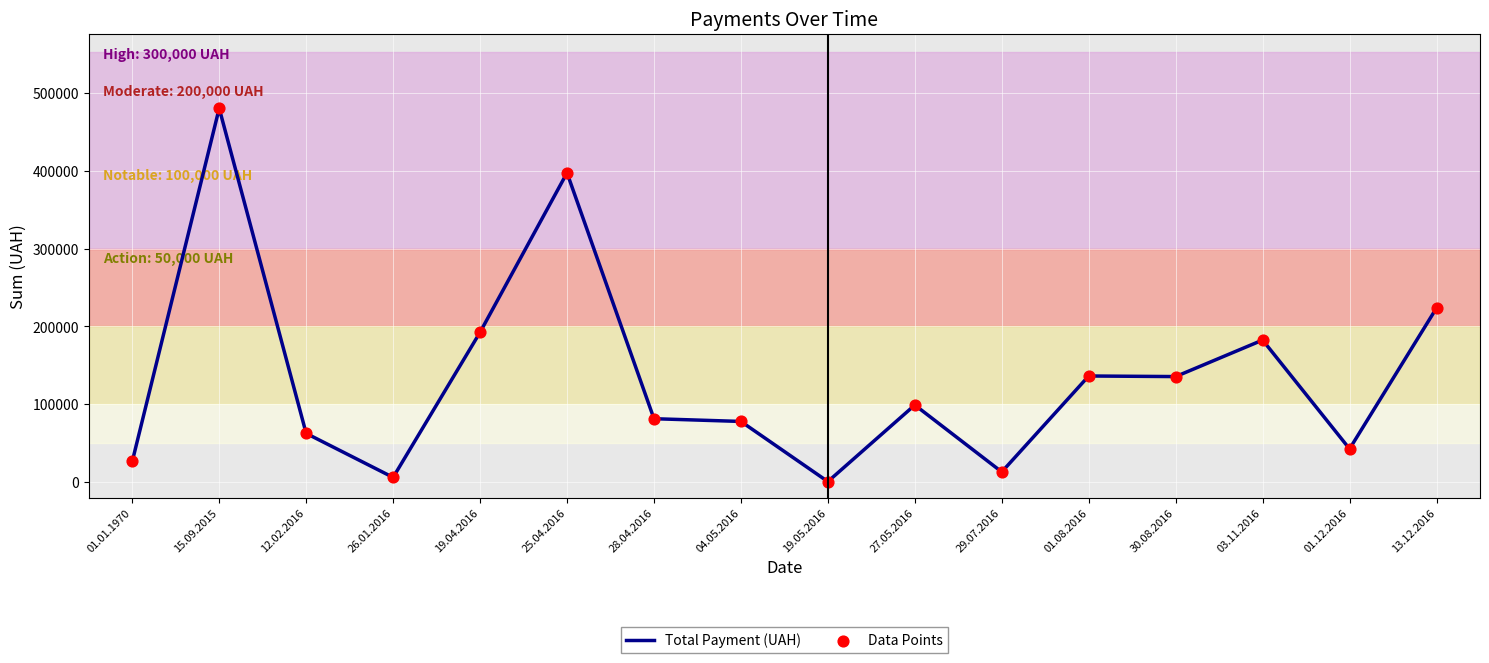

Which category has the highest value across all series?

15.09.2015